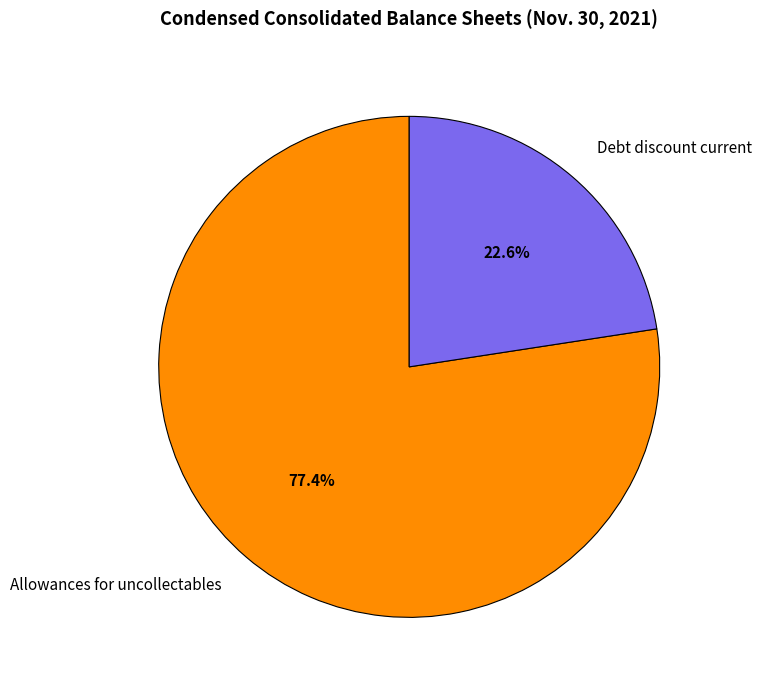

What is the ratio of the value at Allowances for uncollectables to the value at Debt discount current?

3.4